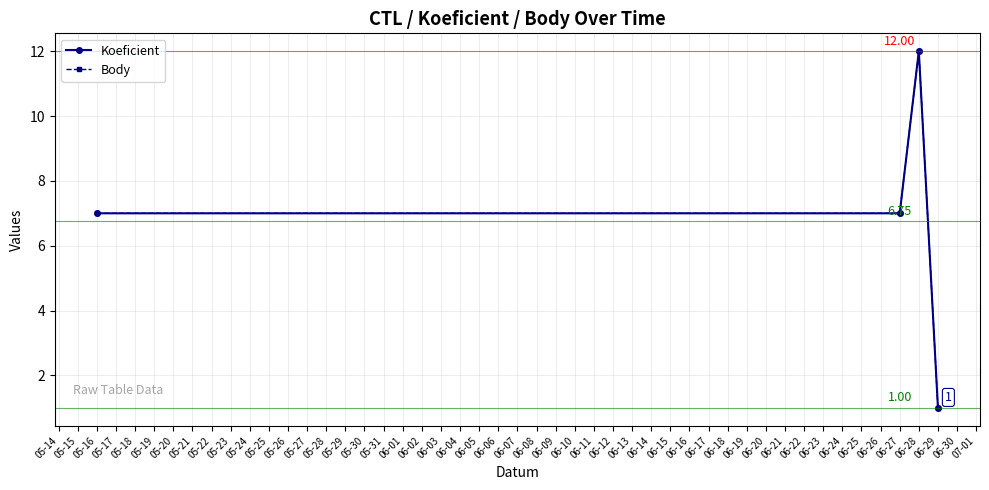

Which series has the largest range (max minus min)?

Koeficient